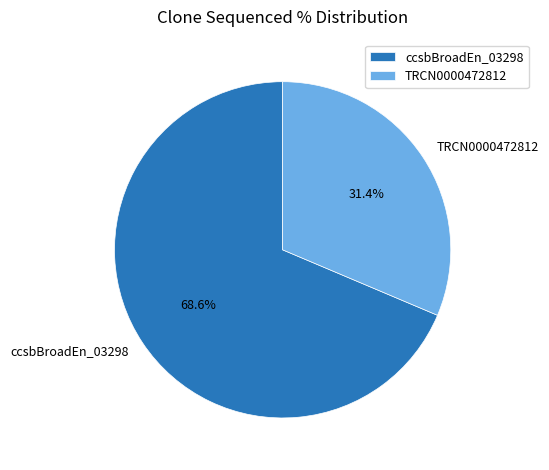

Which slice represents more than half of the pie?

ccsbBroadEn_03298